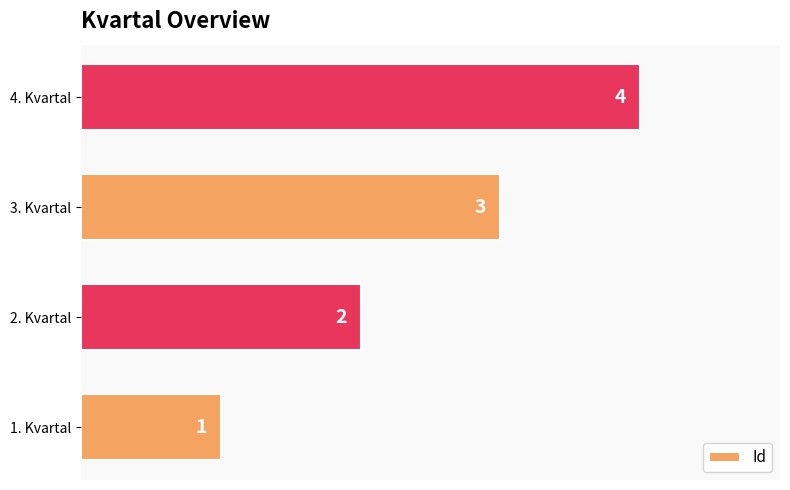

Count the values in the range 2 to 4.

3